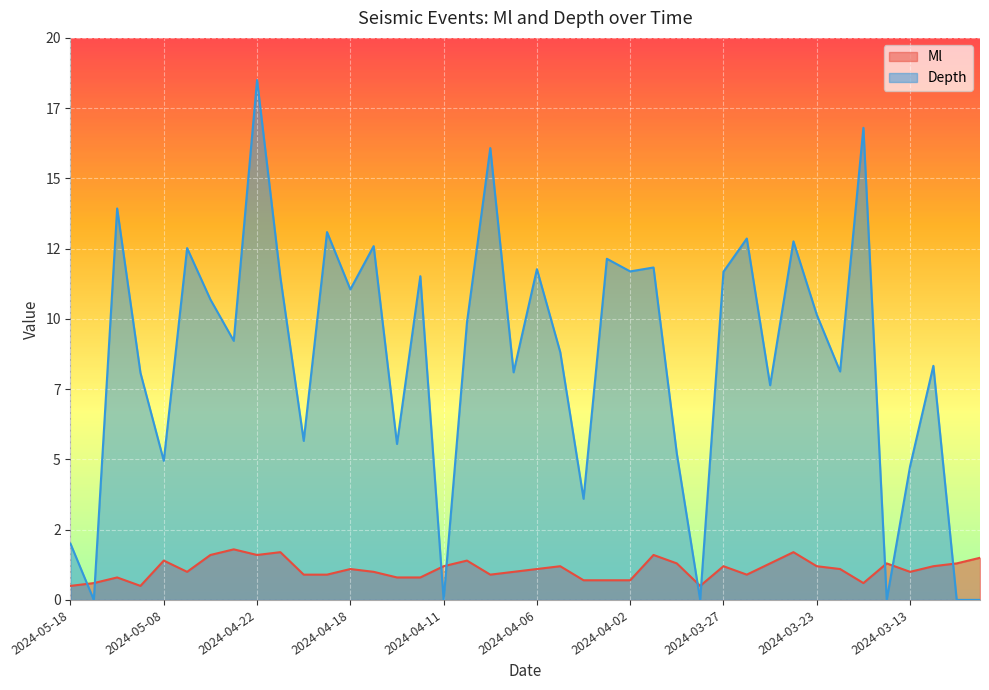

The Depth series shows 8.1 at 2024-03-21. True or false?

True